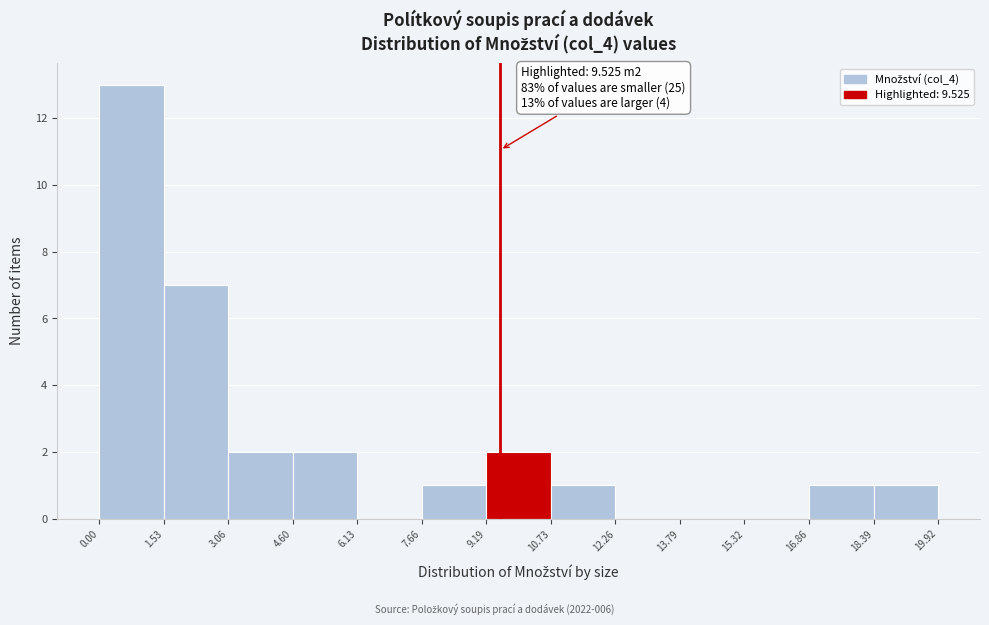

Over which range of the x-axis is the bar tallest?

0.00 to 1.53